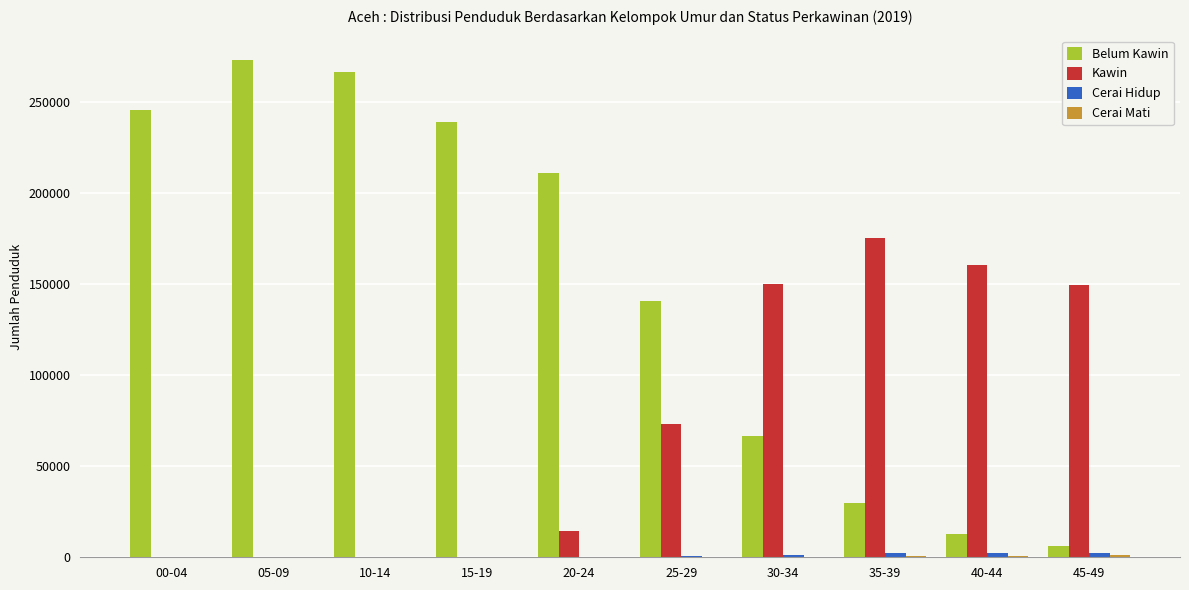

At which category does the chart reach its peak across all series?

05-09